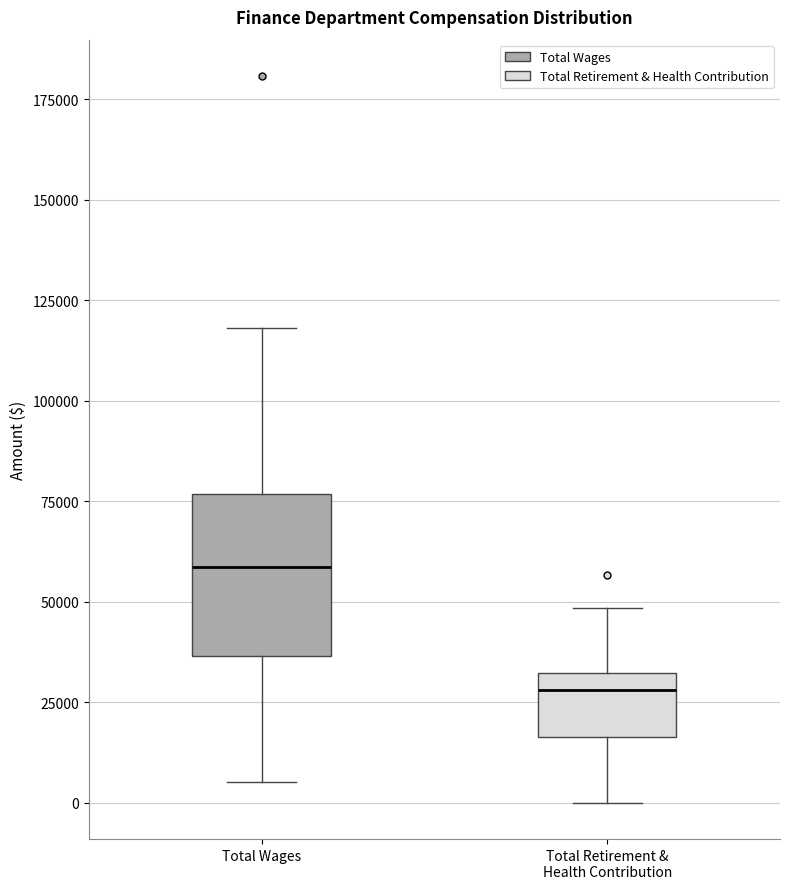

Reading left to right, read every box against the y-axis: the position of its median line, the range the box covers, and the ends of its whiskers. The values are not printed on the chart, so give them approximately, as read against the axis.

Total Wages: median 60000, box 35000 to 75000, whiskers 5000 to 120000
Total Retirement & Health Contribution: median 30000 (just below the box's upper edge), box 15000 to 30000, whiskers 0 to 50000